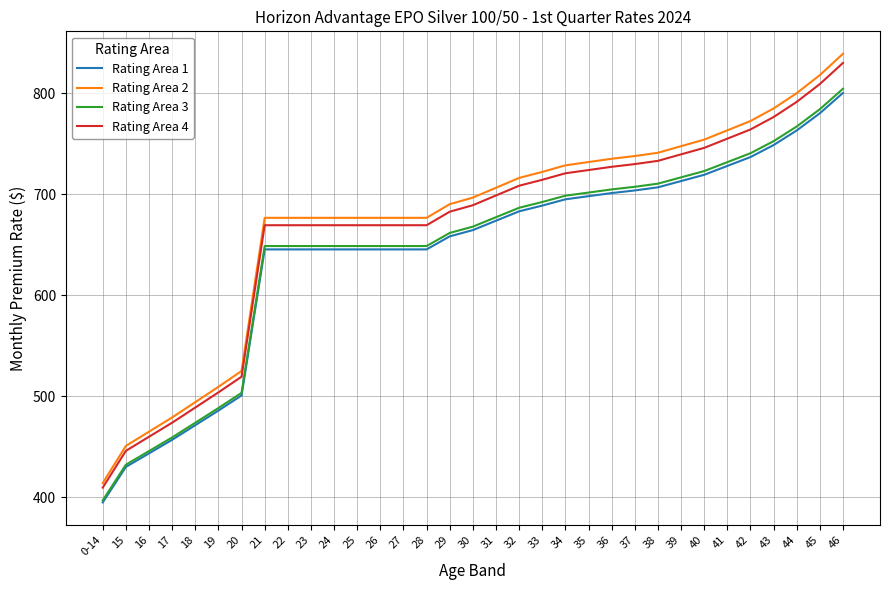

What position from the left is 36?

23